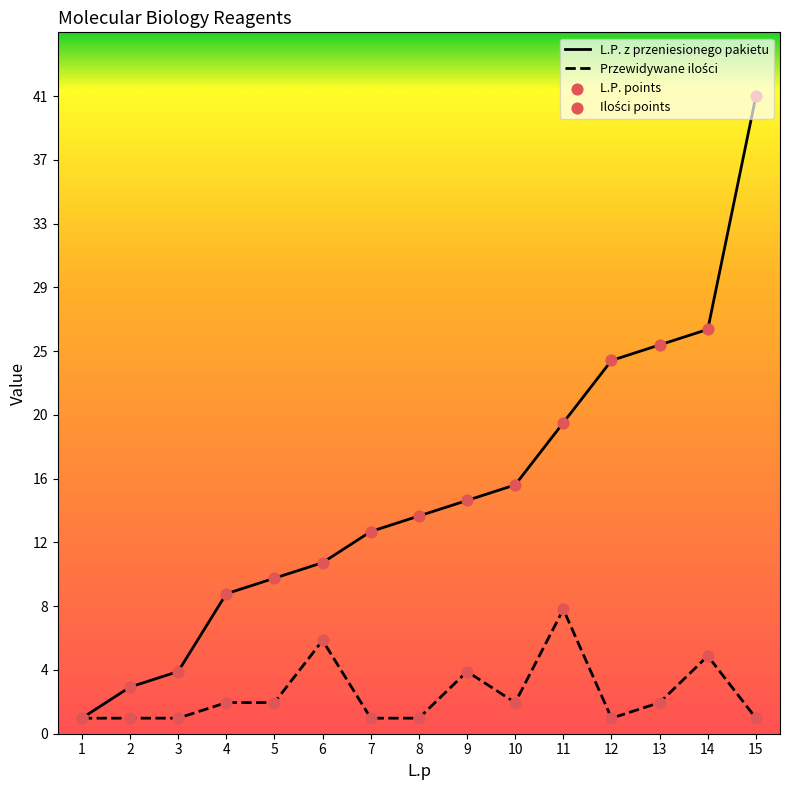

What is the total value across all series at 13?

27